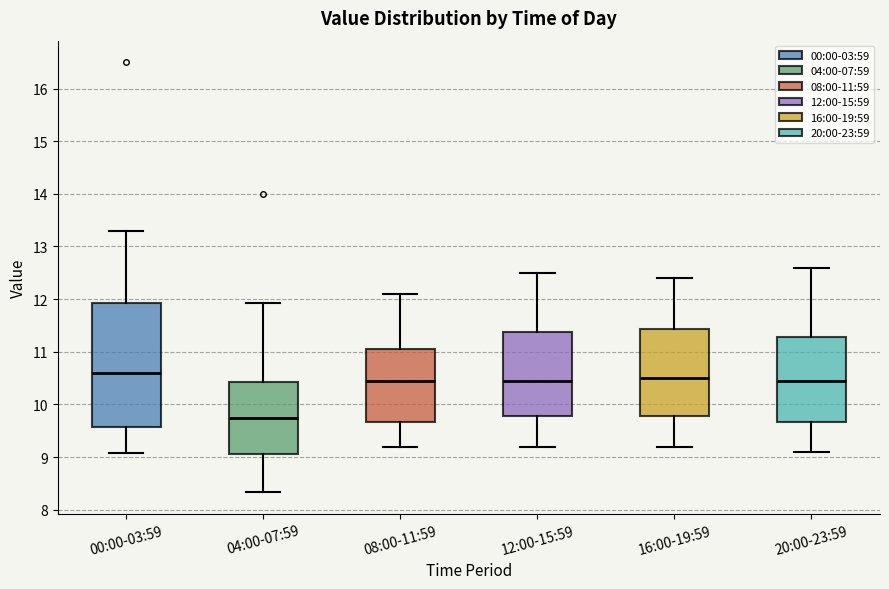

Reading left to right, transcribe this box plot: for each box, give where its median line is, the range the box spans, and where its two whiskers end, as read against the y-axis. The values are not printed on the chart, so give them approximately, as read against the axis.

00:00-03:59: median 10.6, box 9.6 to 11.9, whiskers 9.1 to 13.3
04:00-07:59: median 9.8, box 9.1 to 10.4, whiskers 8.3 to 11.9
08:00-11:59: median 10.5, box 9.7 to 11.1, whiskers 9.2 to 12.1
12:00-15:59: median 10.5, box 9.8 to 11.4, whiskers 9.2 to 12.5
16:00-19:59: median 10.5, box 9.8 to 11.4, whiskers 9.2 to 12.4
20:00-23:59: median 10.5, box 9.7 to 11.3, whiskers 9.1 to 12.6